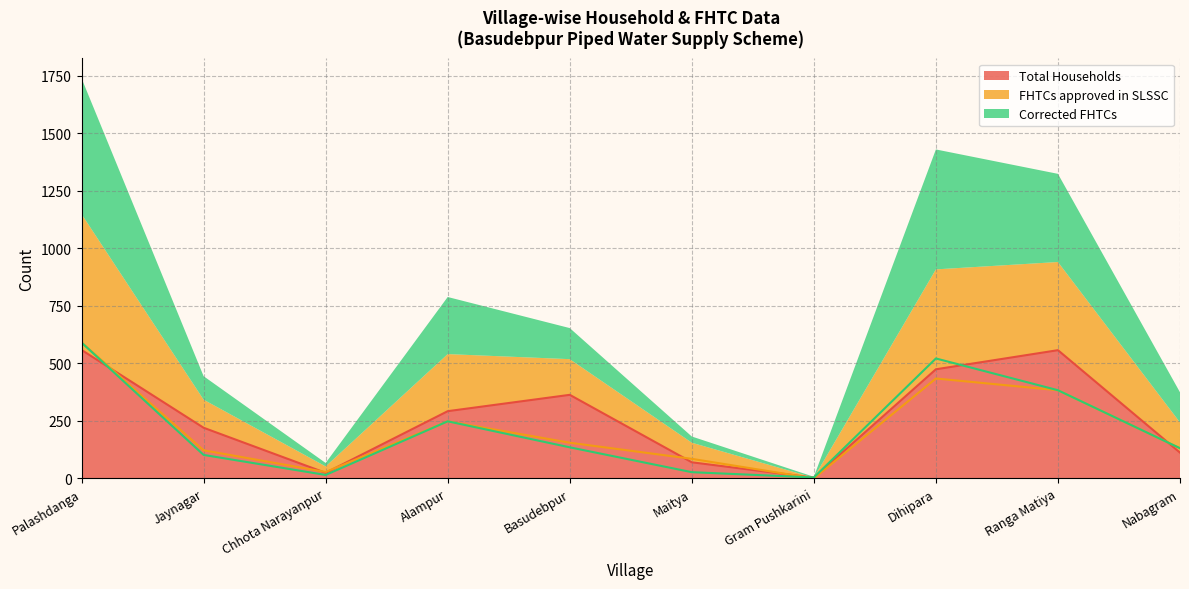

Is the value of Corrected FHTCs at Maitya greater than the value of FHTCs approved in SLSSC at Palashdanga?

No